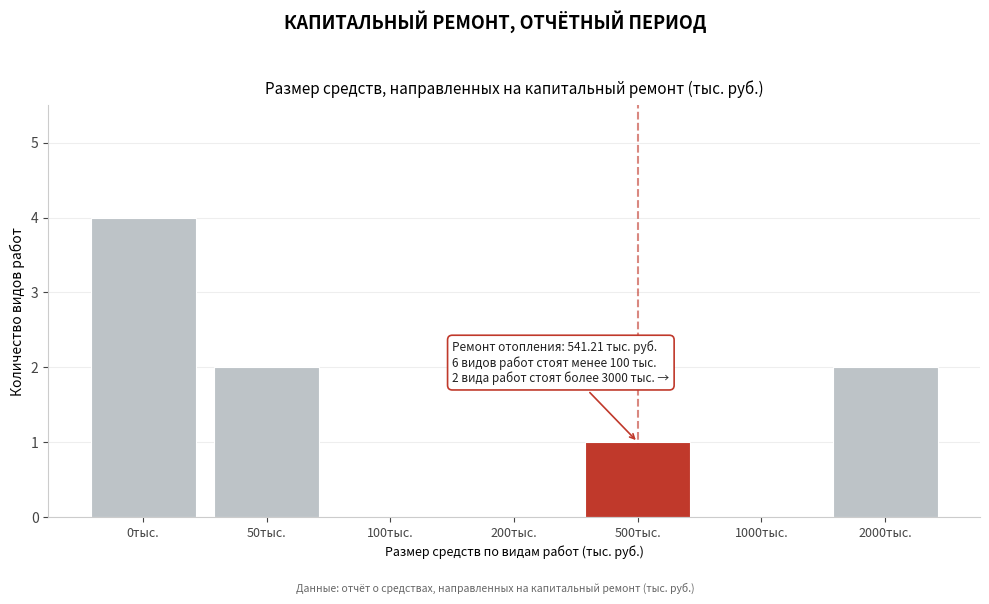

Reading left to right, list all the values displayed in this chart.

0тыс.=4	50тыс.=2	100тыс.=0	200тыс.=0	500тыс.=1	1000тыс.=0	2000тыс.=2